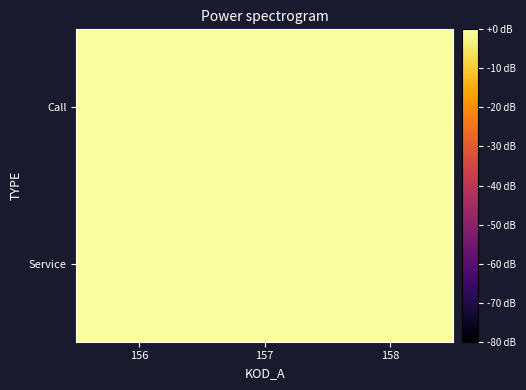

Rank the series by their average value, from highest to lowest.

Call, Service